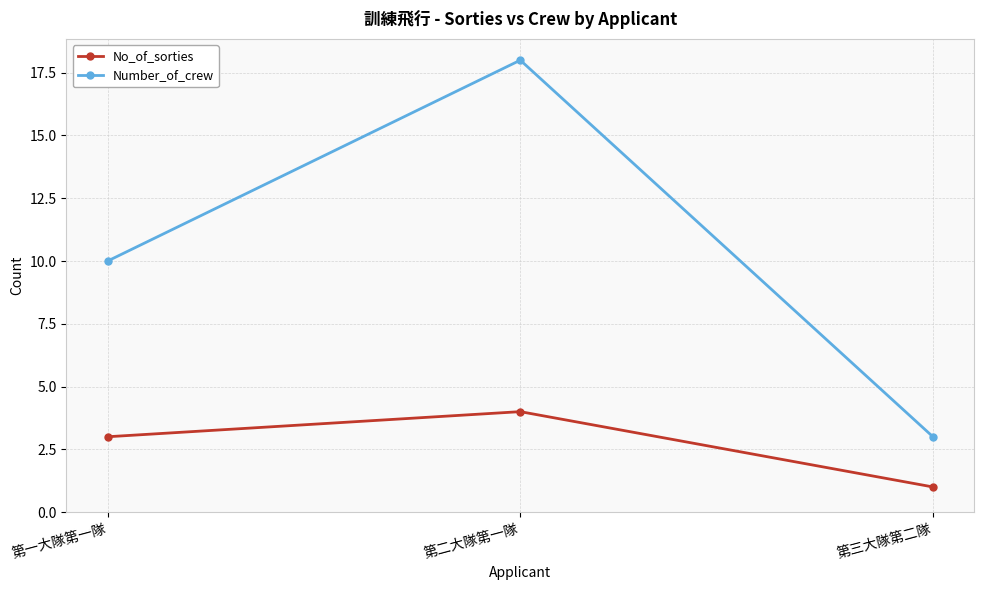

At which category is the sum across all series the highest?

第二大隊第一隊